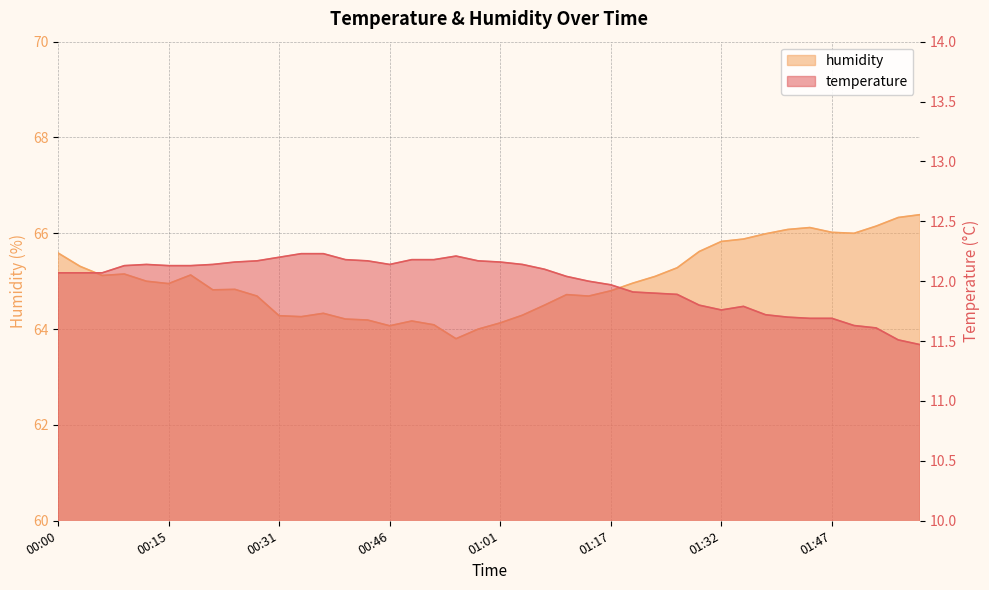

What is the label of the 9th point from the left?

00:25